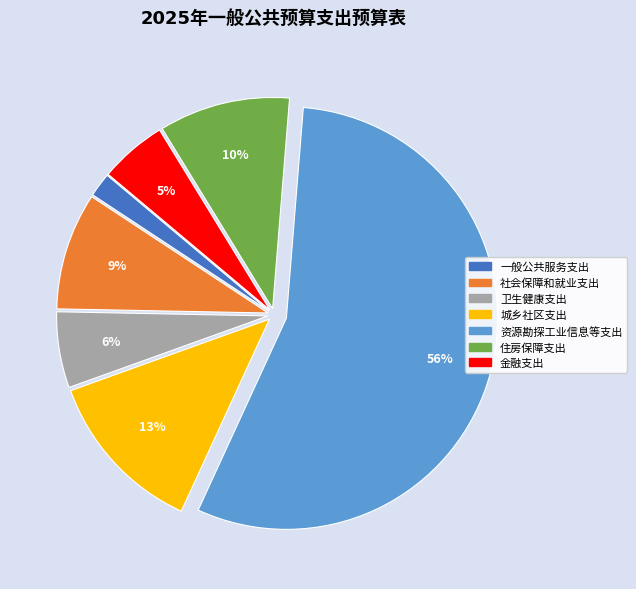

To the nearest percent, what is the average slice percentage?

14%